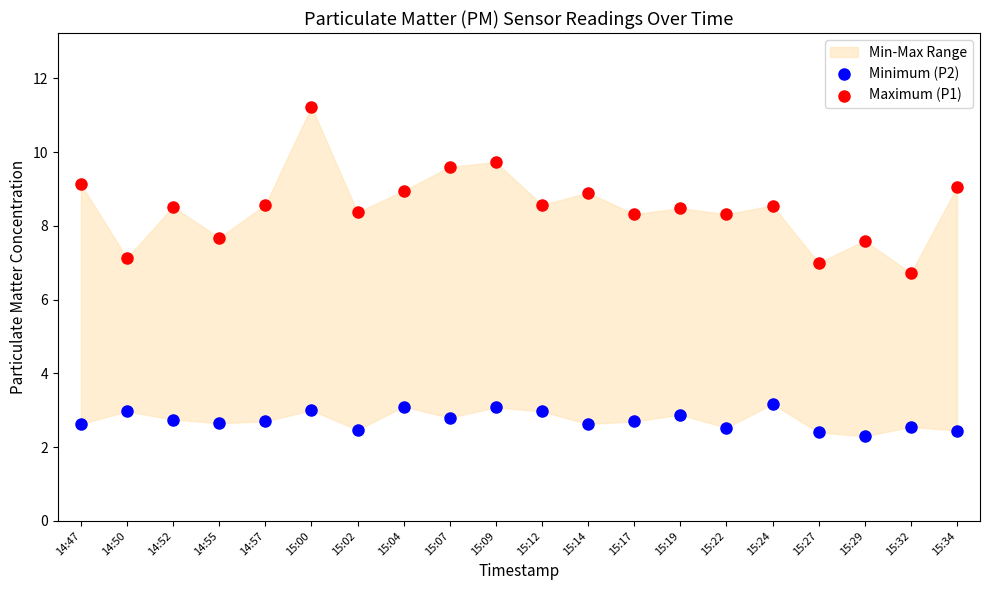

Across all series, what Y value is closest to 6?

6.7